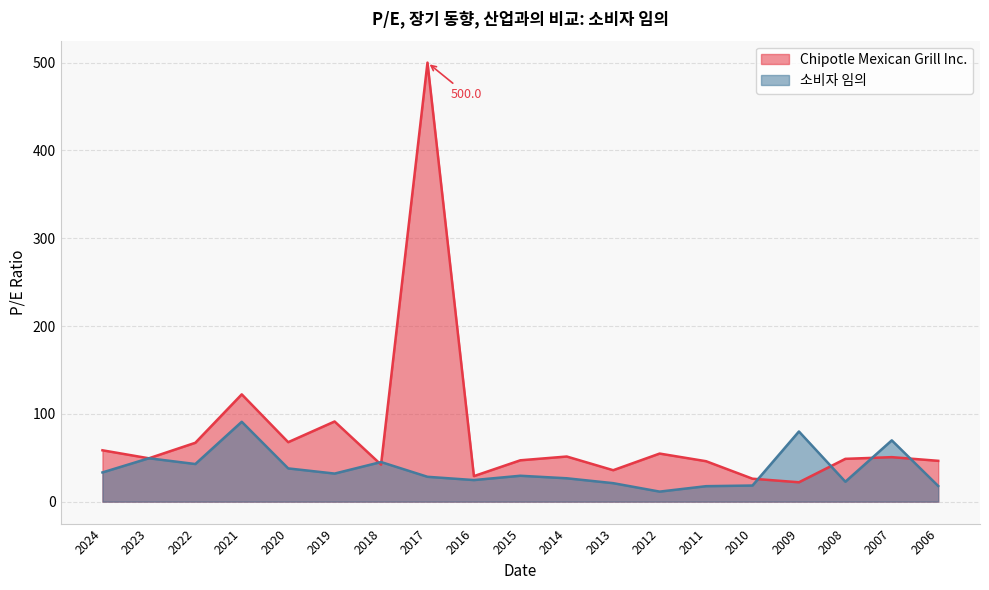

Which series has the largest range (max minus min)?

Chipotle Mexican Grill Inc.